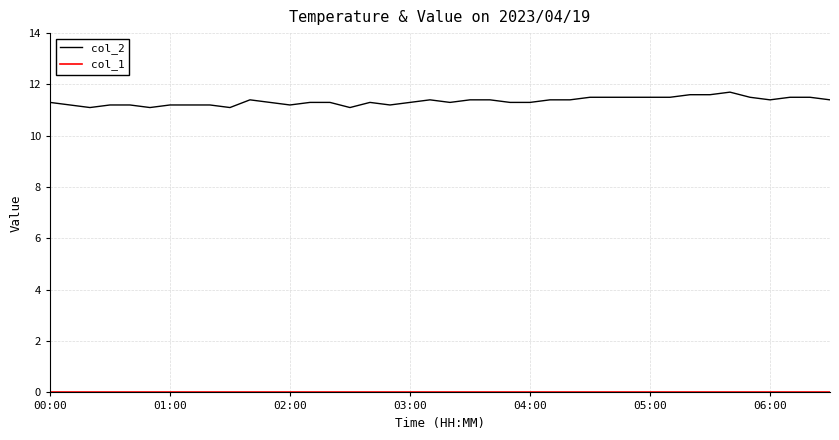

Which series has the widest spread of values?

col_2